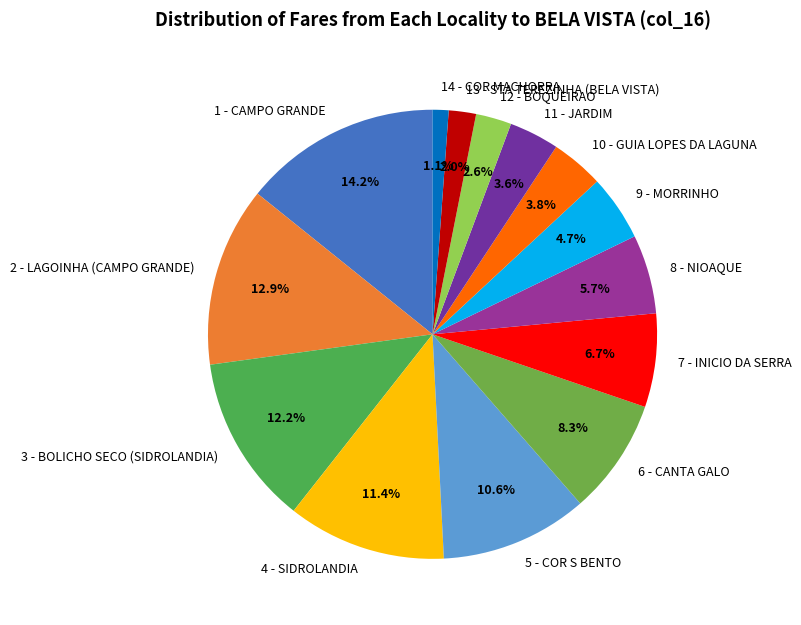

What portion of the pie excludes 8 - NIOAQUE?

94.3%